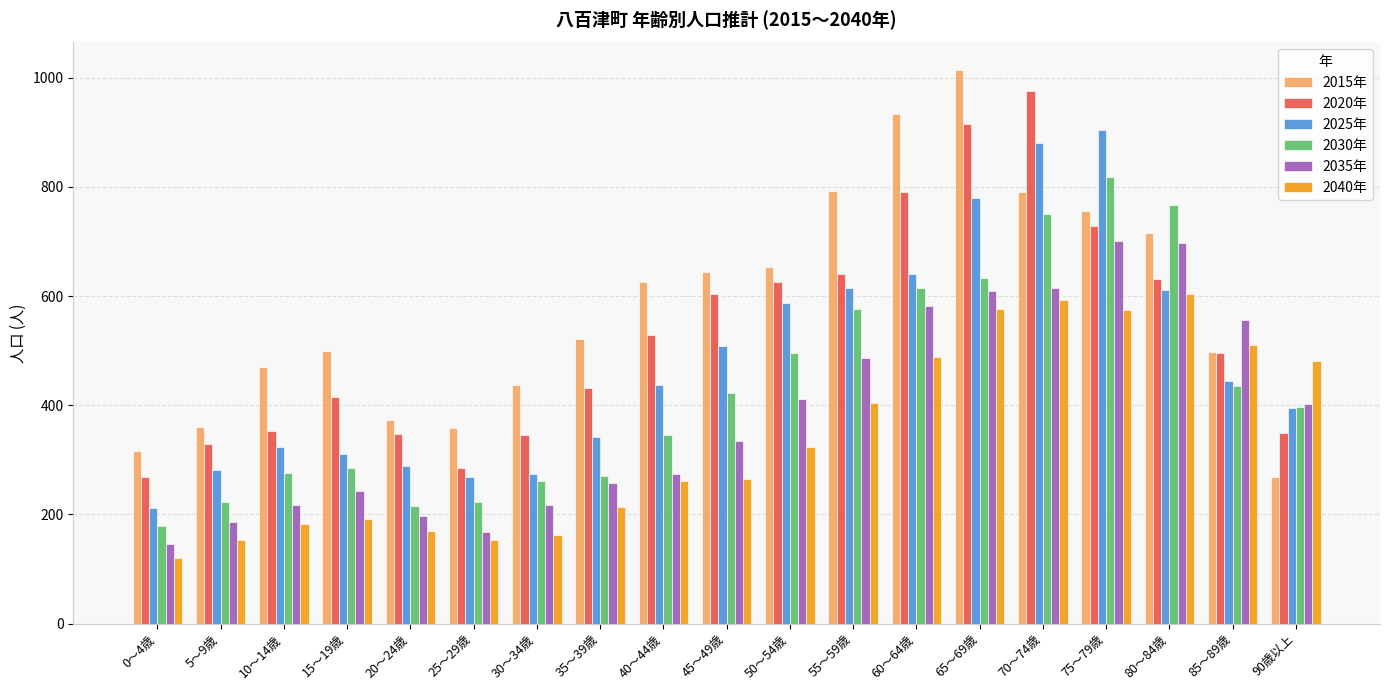

What is the approximate value of 2030年 at 45～49歳?

422